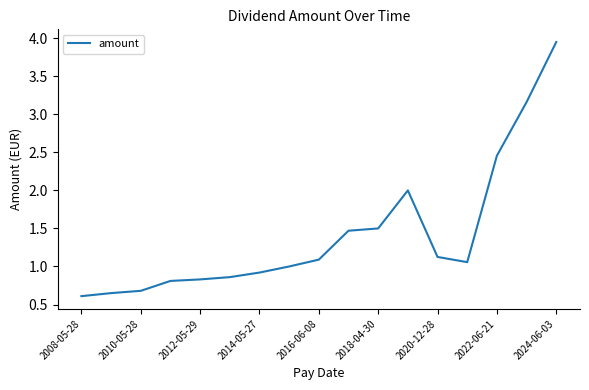

What is the difference between the maximum and minimum values?

3.3